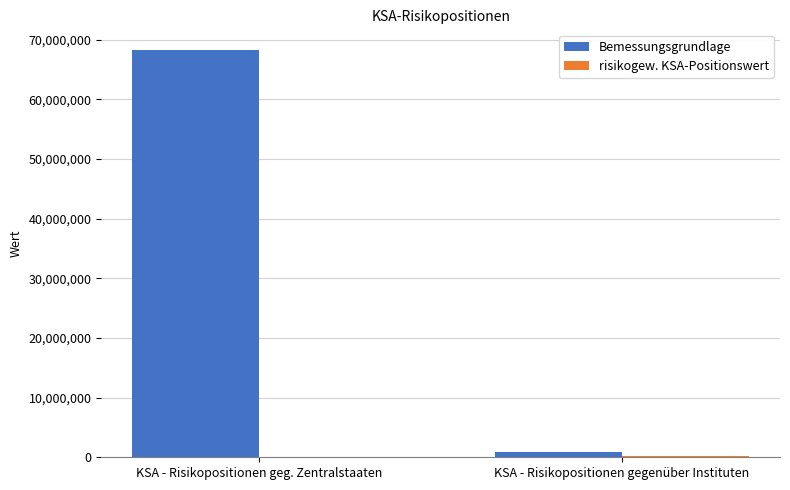

At which label is Bemessungsgrundlage closest to 34567209?

KSA - Risikopositionen gegenüber Instituten